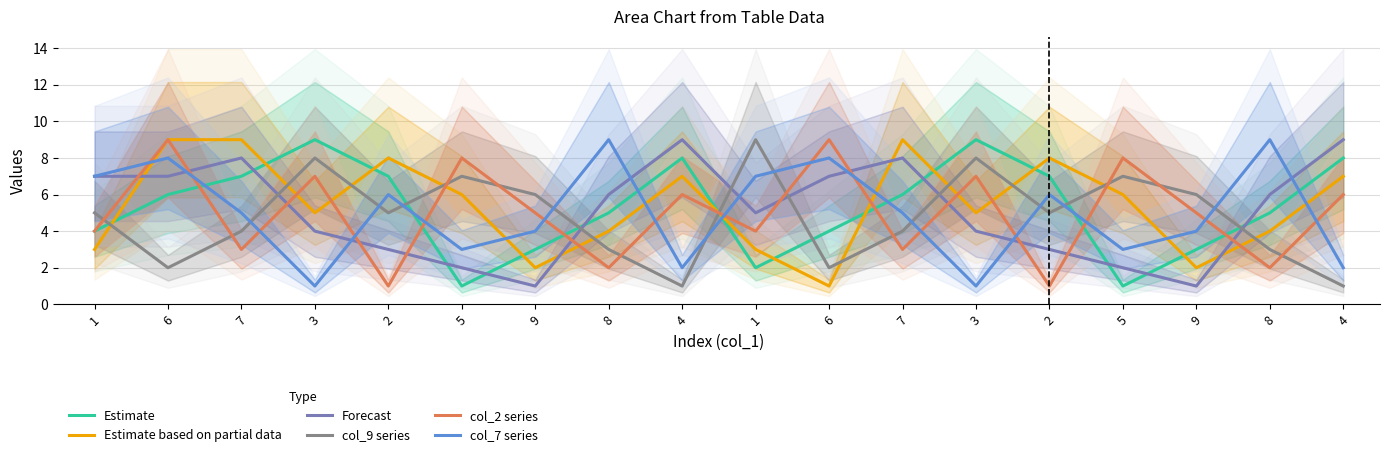

True or false: col_7 series and col_9 series cross at least once.

True